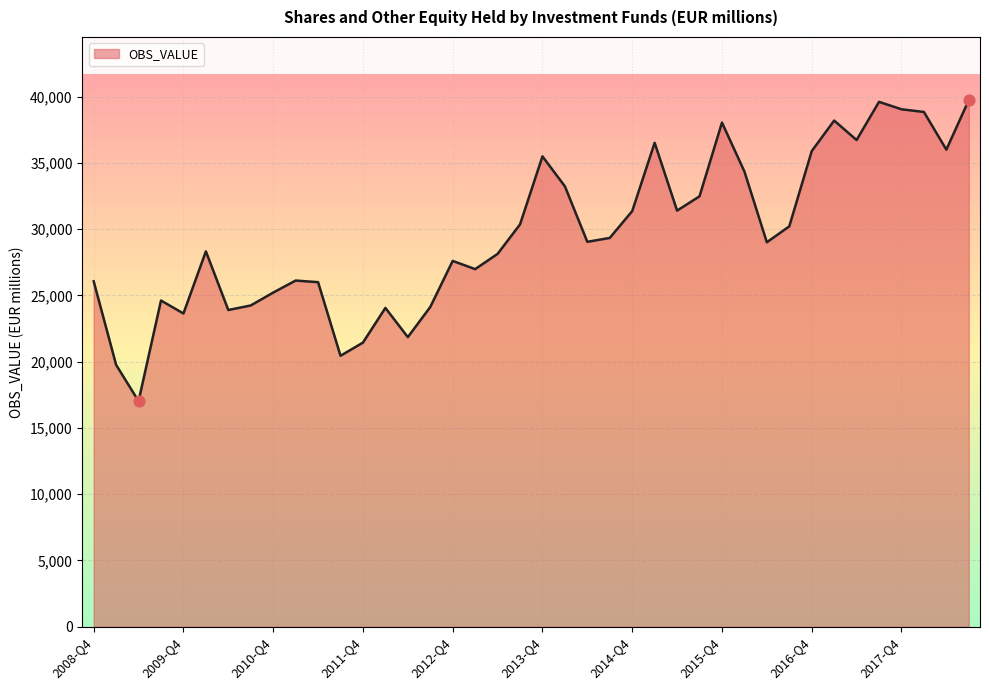

What is the greatest value displayed?

39740.2